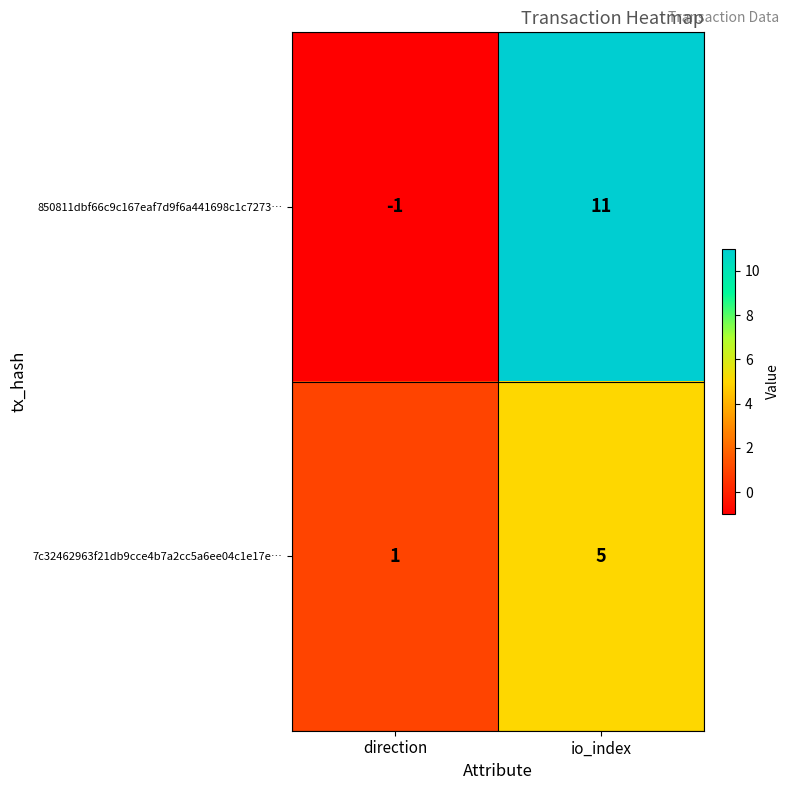

What is the spread (max minus min) of values at direction?

2